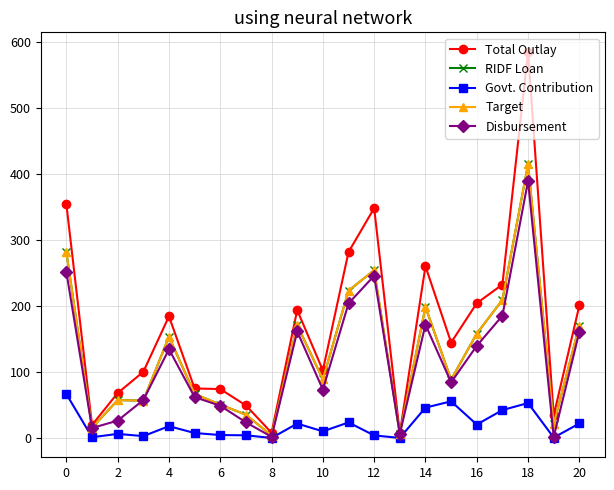

List the series in order of their peak value, lowest first.

Govt. Contribution, Disbursement, RIDF Loan, Target, Total Outlay